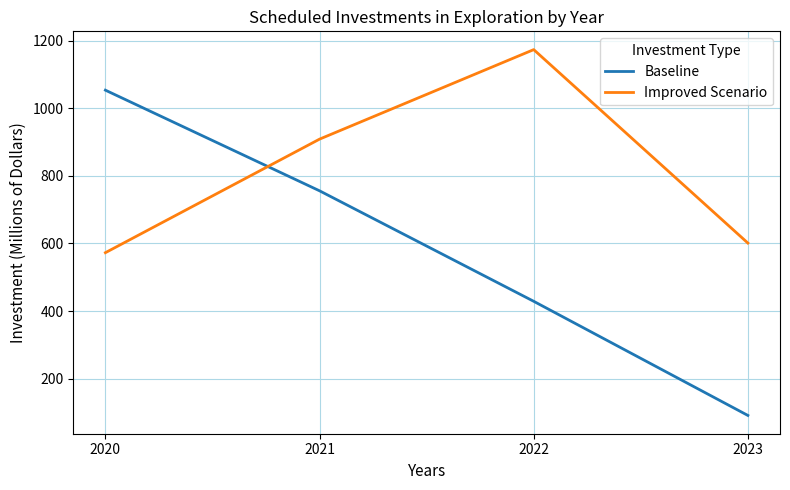

What is the sum of the Improved Scenario values at 2023 and 2022?

1774.3